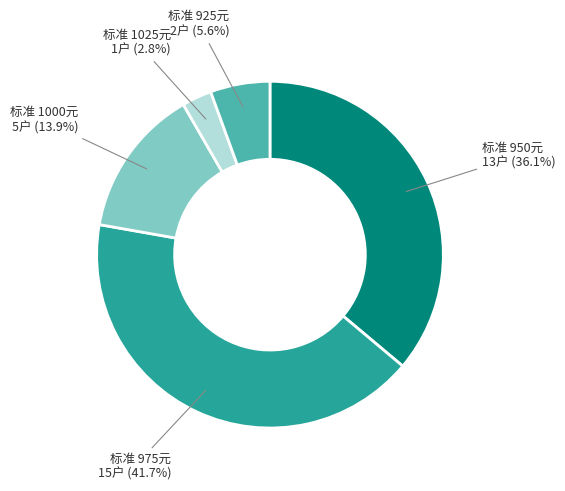

Is there a majority slice in this chart?

No